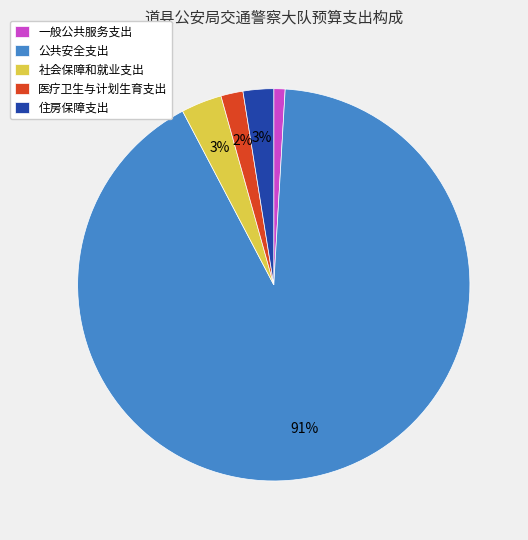

The 社会保障和就业支出 slice represents 14% of the pie. True or false?

False